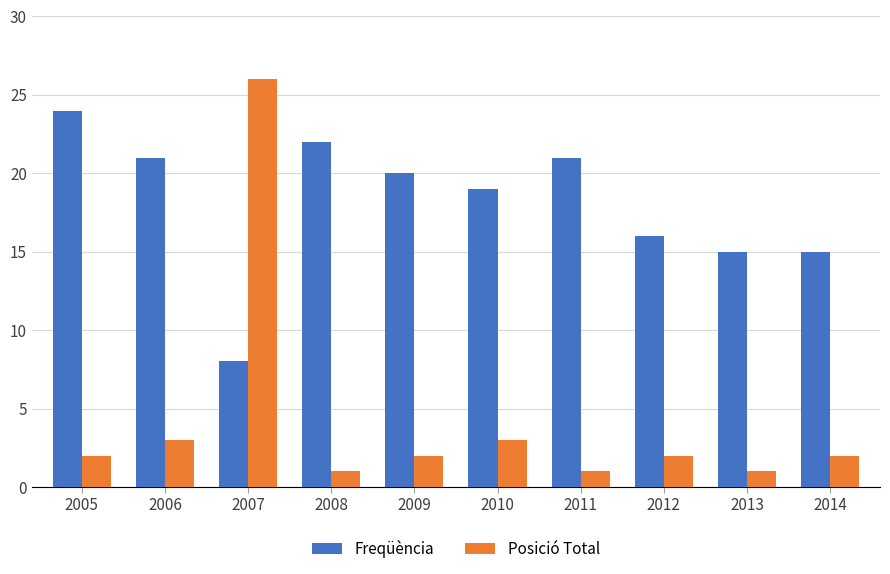

What is the value of the Freqüència bar at the 9th from the left?

15